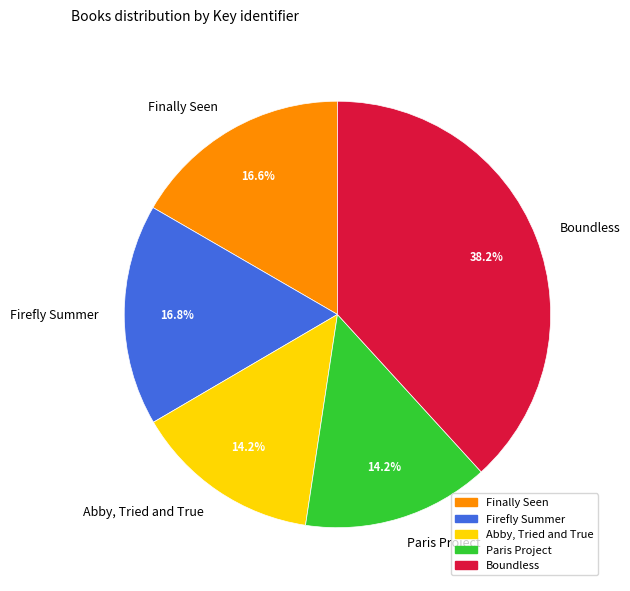

Combined, do Firefly Summer and Abby, Tried and True account for over 50%?

No